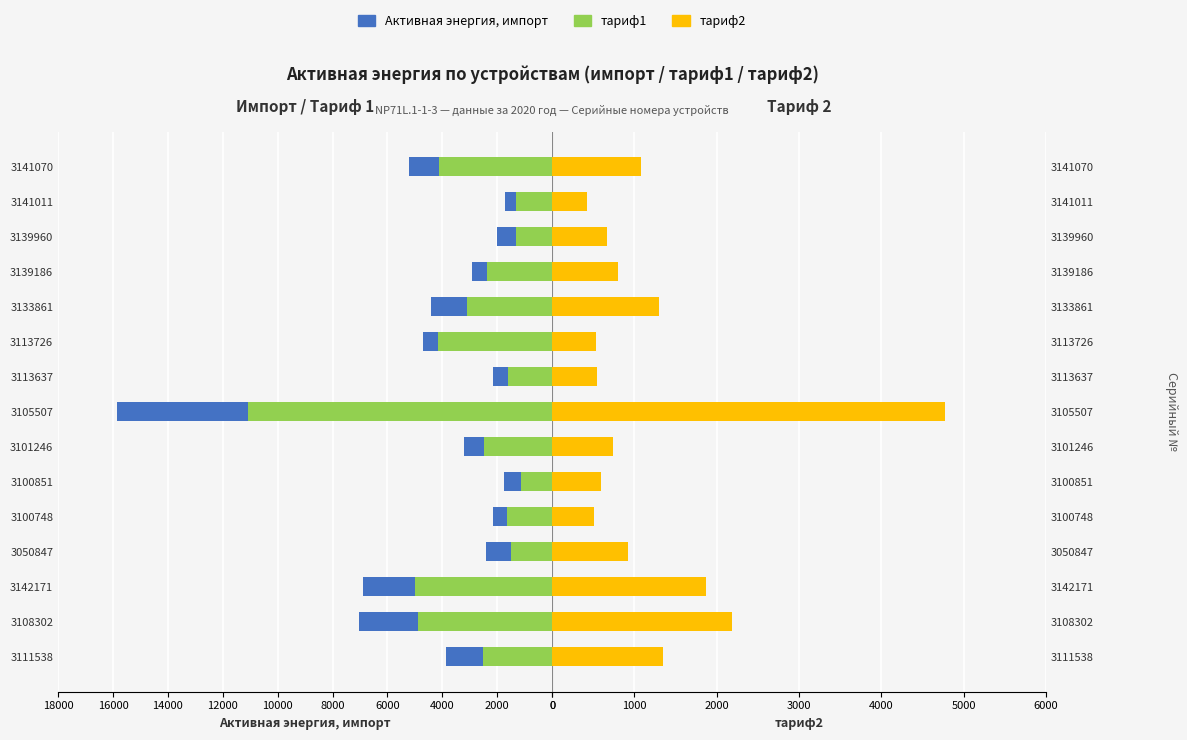

What is the difference between the maximum and minimum values in the тариф2 series?

4347.2